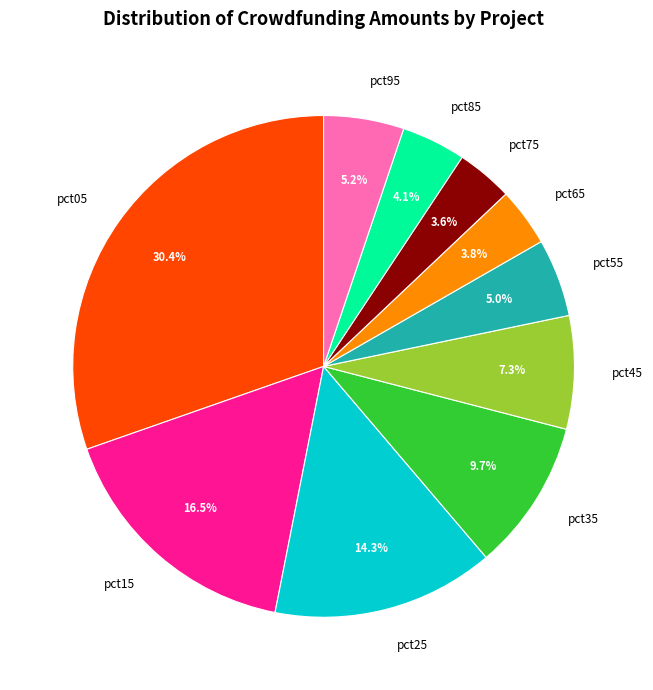

True or false: pct95 accounts for 5% of the total.

True